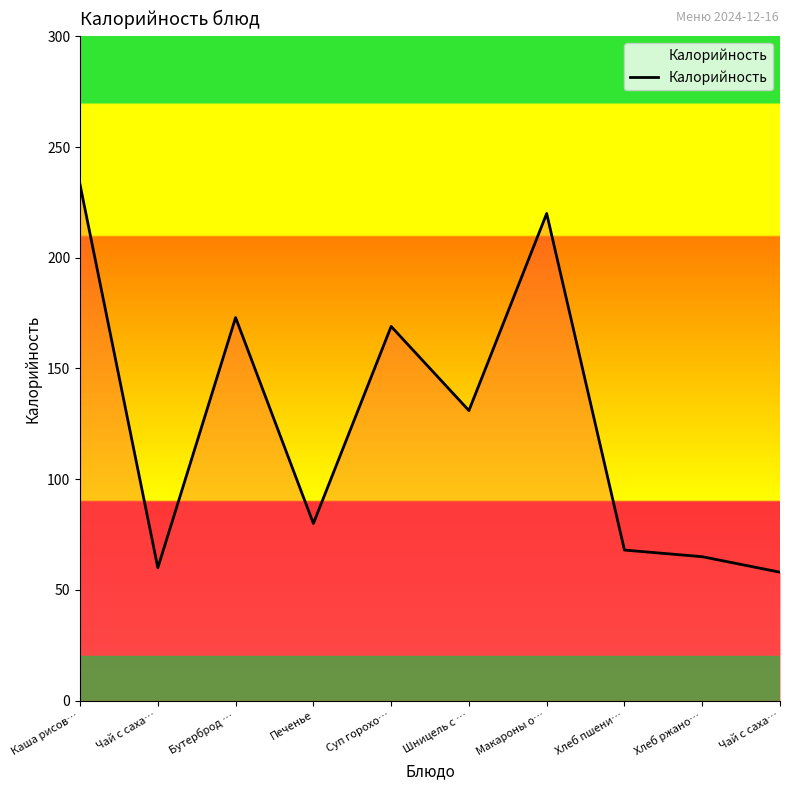

What is the maximum value shown in the chart?

233